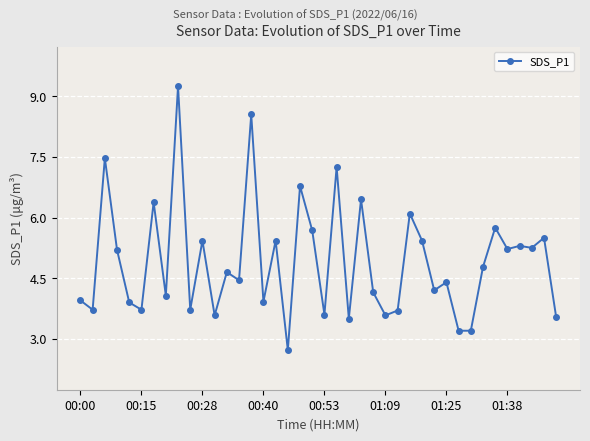

What is the difference between the second highest and minimum values?

5.8